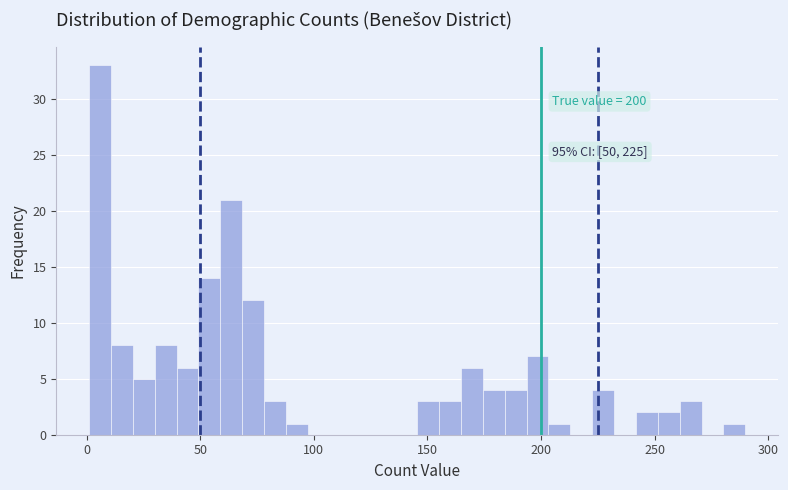

Around what value on the x-axis is the tallest bar? Give the approximate position of its centre, as read against the axis.

5